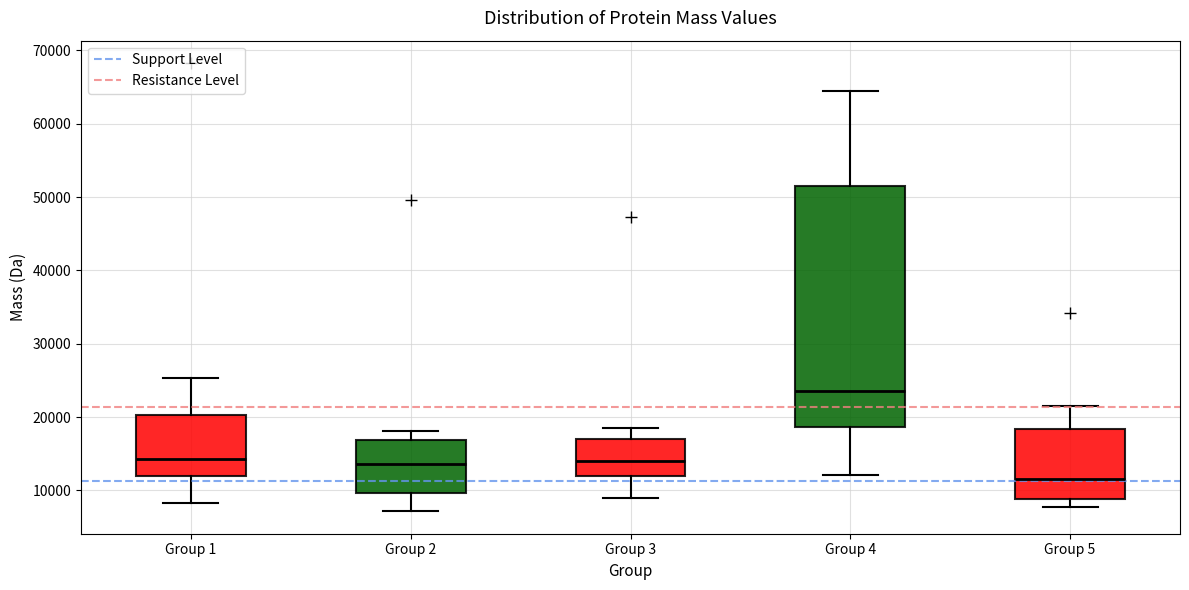

Reading left to right, read every box against the y-axis: the position of its median line, the range the box covers, and the ends of its whiskers. The values are not printed on the chart, so give them approximately, as read against the axis.

Group 1: median 14000, box 12000 to 20000, whiskers 8000 to 25000
Group 2: median 14000, box 10000 to 17000, whiskers 7000 to 18000
Group 3: median 14000, box 12000 to 17000, whiskers 9000 to 19000
Group 4: median 24000, box 19000 to 51000, whiskers 12000 to 64000
Group 5: median 12000, box 9000 to 18000, whiskers 8000 to 21000